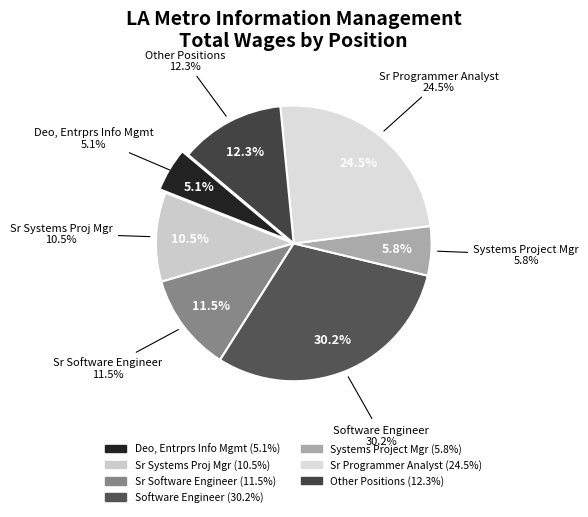

Is Prncpl Software Engineer the majority of the pie?

No